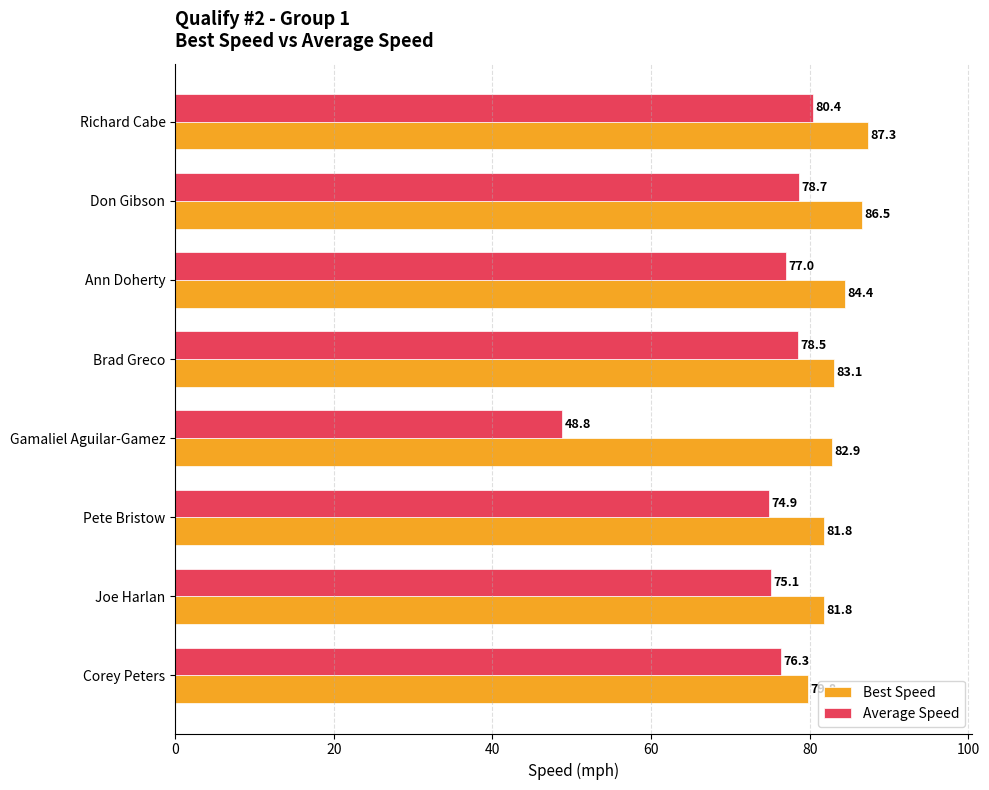

Rank the series by their average value, from highest to lowest.

Best Speed, Average Speed